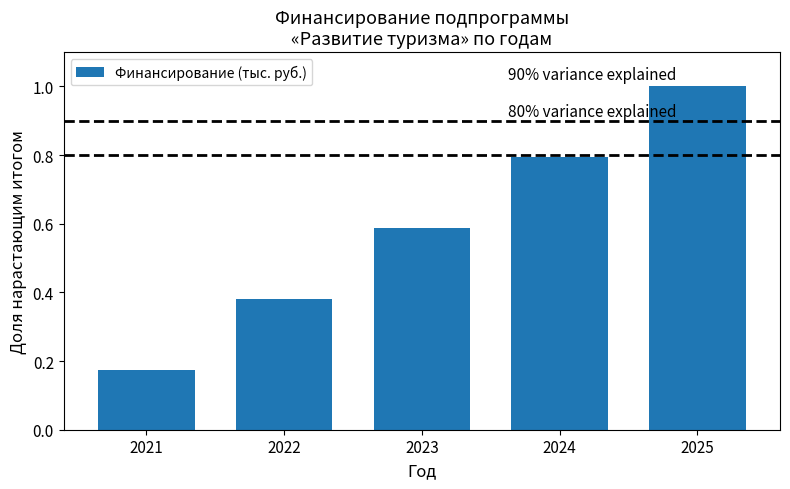

How many data points does each series have?

5